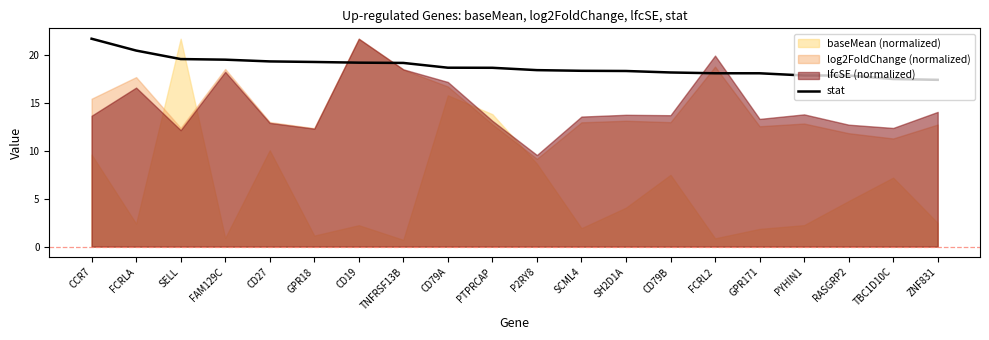

What is the difference between the maximum and minimum values?

4.3